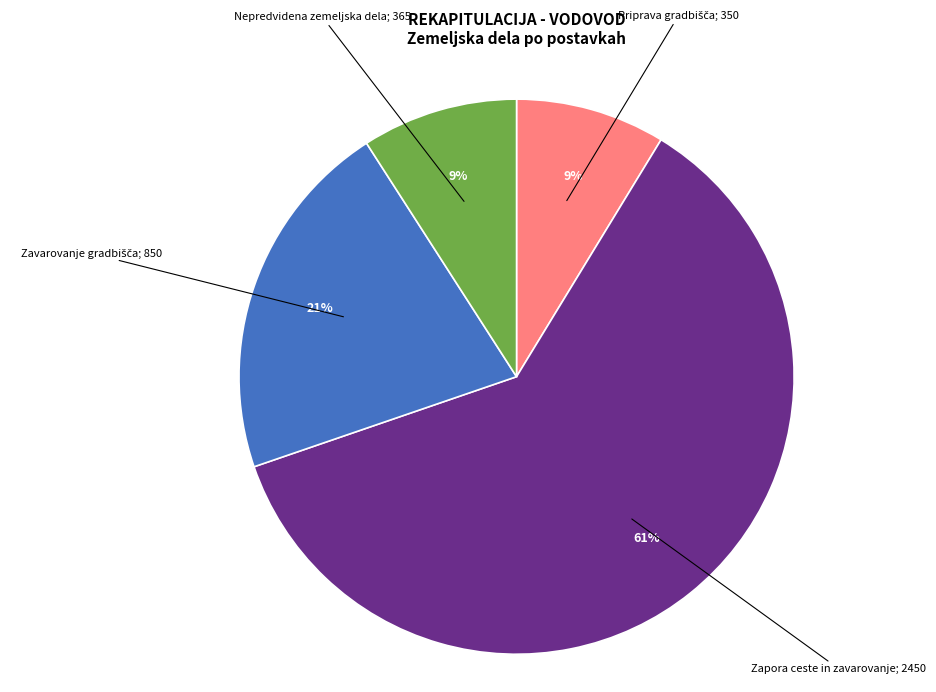

To the nearest percent, what is the difference between the largest and smallest slice percentages?

52%